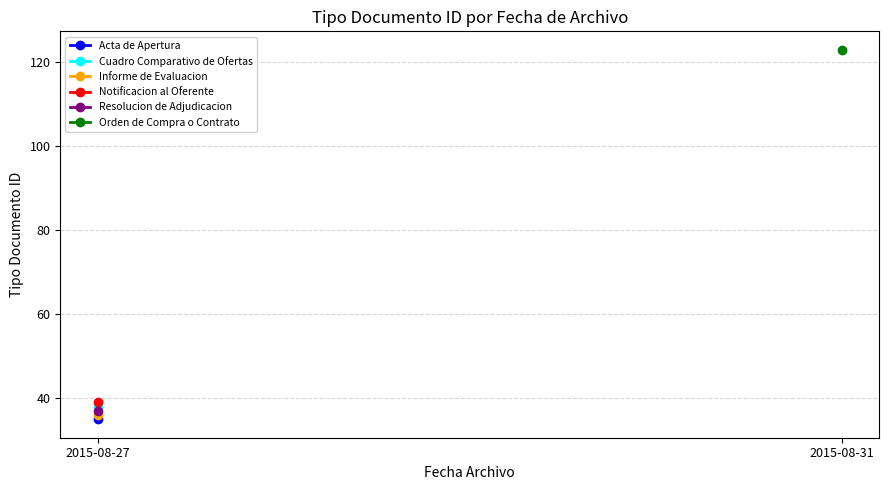

How many lines are shown in the chart?

6